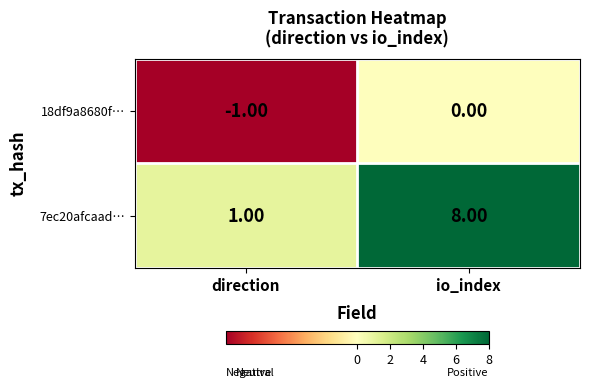

List the series in order of their peak value, highest first.

7ec20afcaad…, 18df9a8680f…